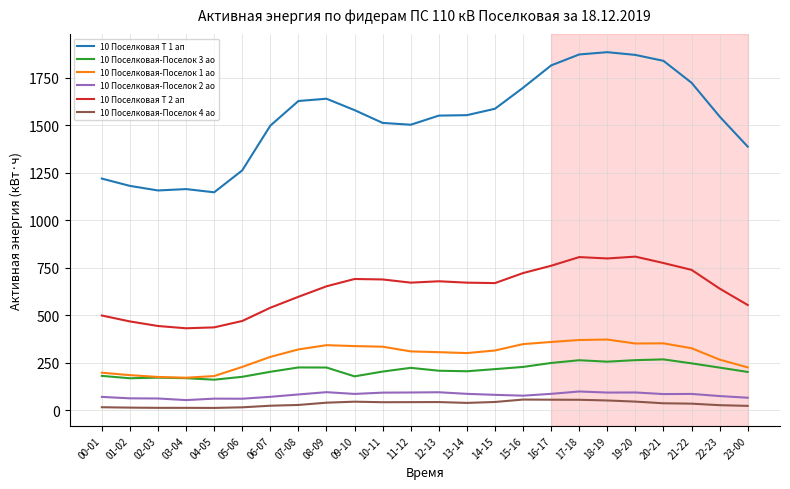

At which label does 10 Поселковая Т 1 ап first exceed 1552?

07-08